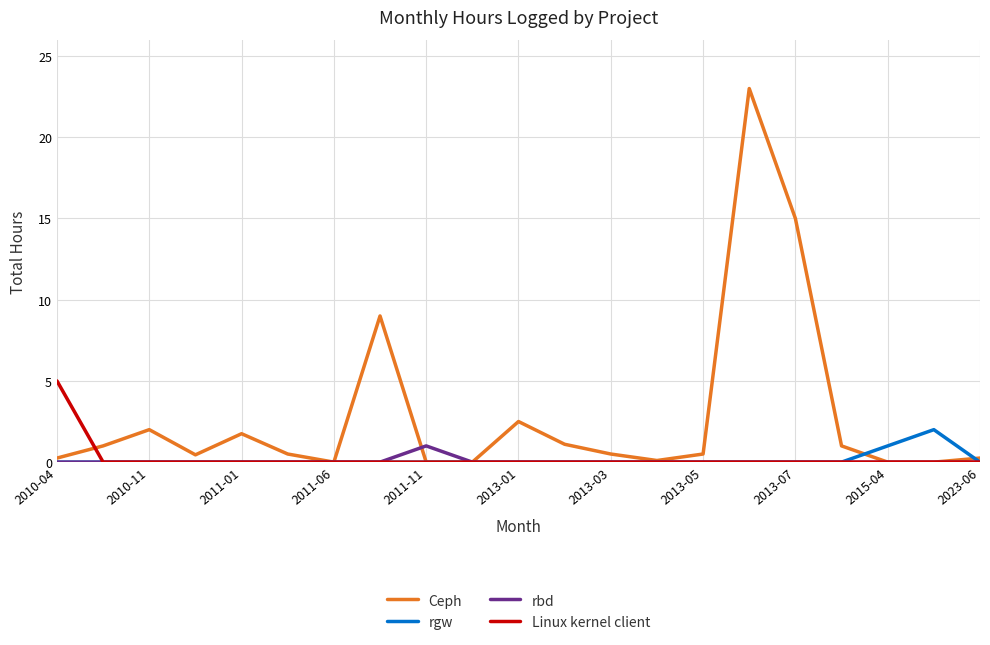

Count the Linux kernel client values in the range 0 to 1.

20